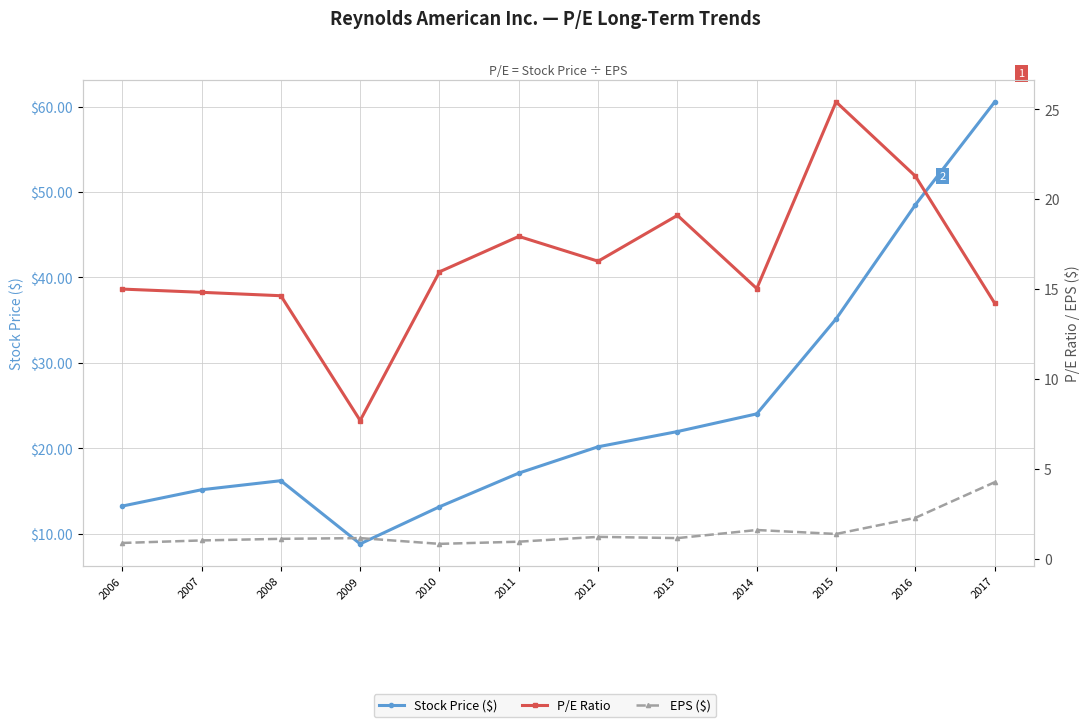

Where does the P/E Ratio series first go above 15?

2010